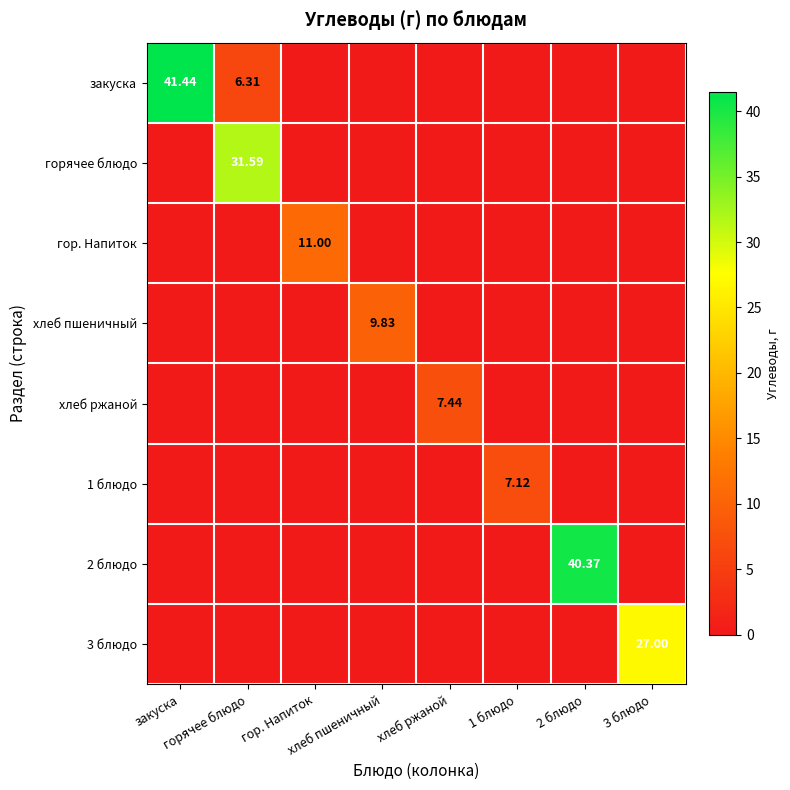

Rank the categories by закуска value from highest to lowest.

закуска, горячее блюдо, гор. Напиток, хлеб пшеничный, хлеб ржаной, 1 блюдо, 2 блюдо, 3 блюдо